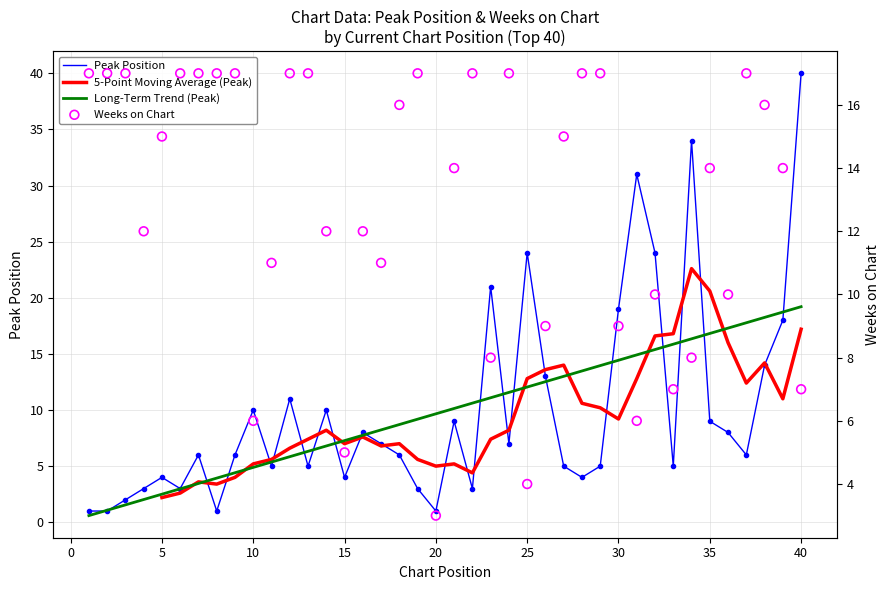

Is the value of Peak Position at 28 greater than the value of Weeks on Chart at 27?

No